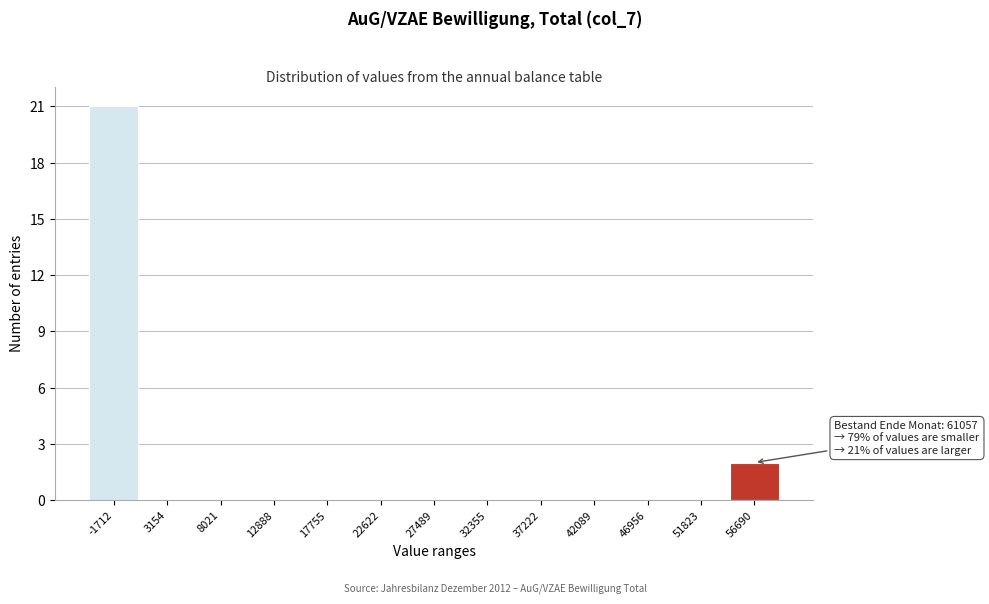

Reading right to left, extract all data points from this chart.

56690=2	51823=0	46956=0	42089=0	37222=0	32355=0	27489=0	22622=0	17755=0	12888=0	8021=0	3154=0	-1712=21